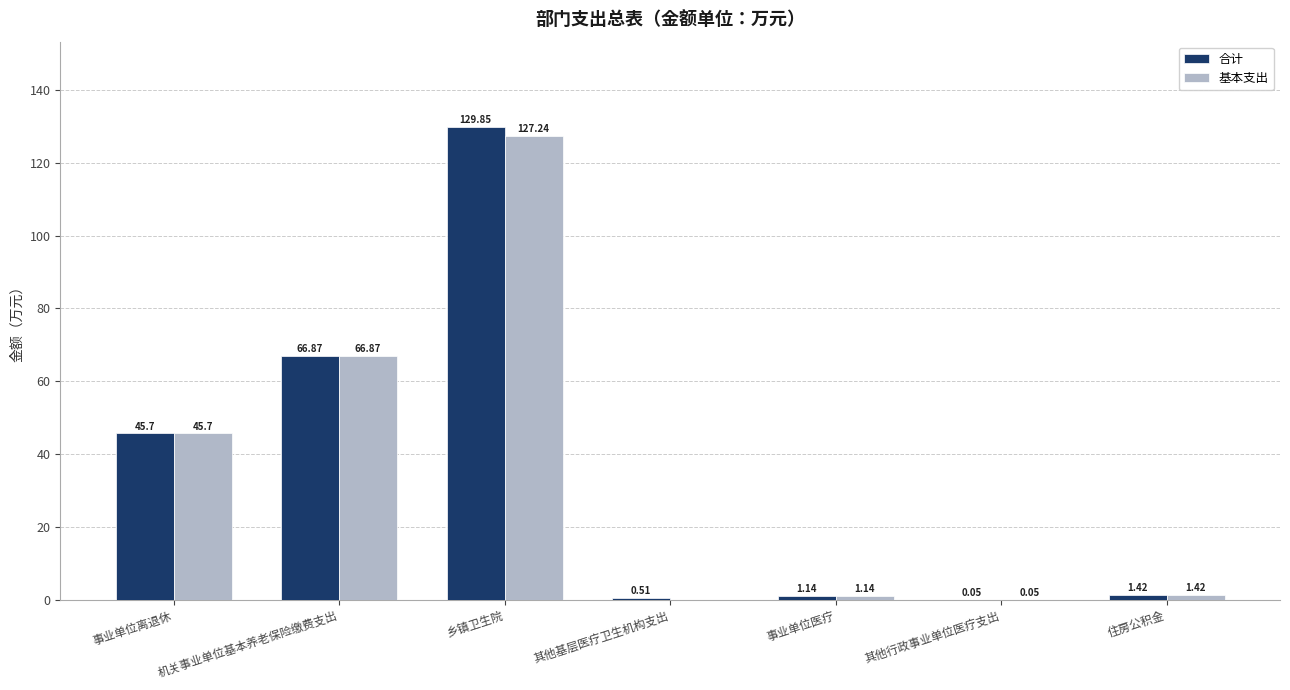

What is the average value of the 合计 series?

35.1